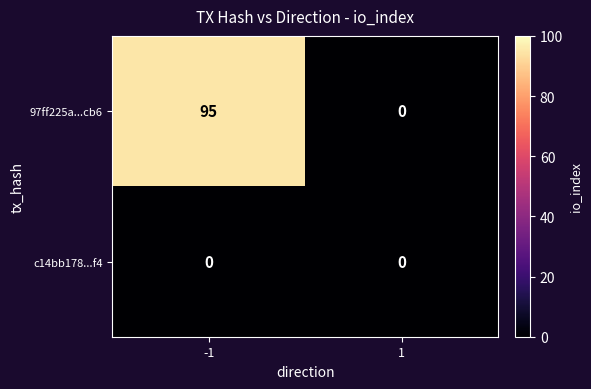

Count the number of categories in the chart.

2